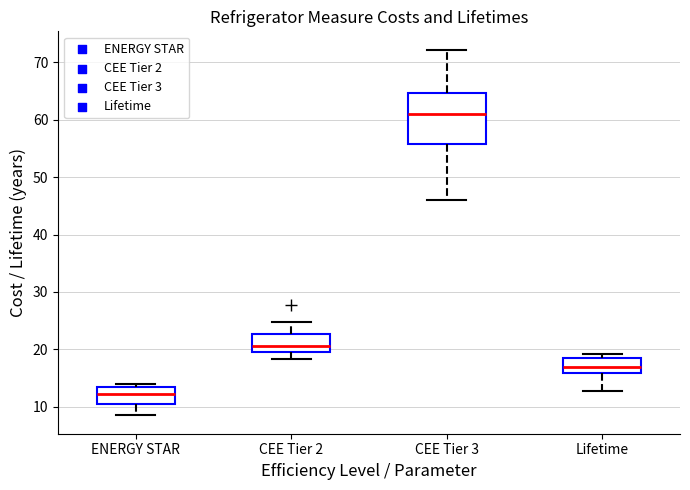

Which box is the tallest, from its lower edge to its upper edge?

CEE Tier 3